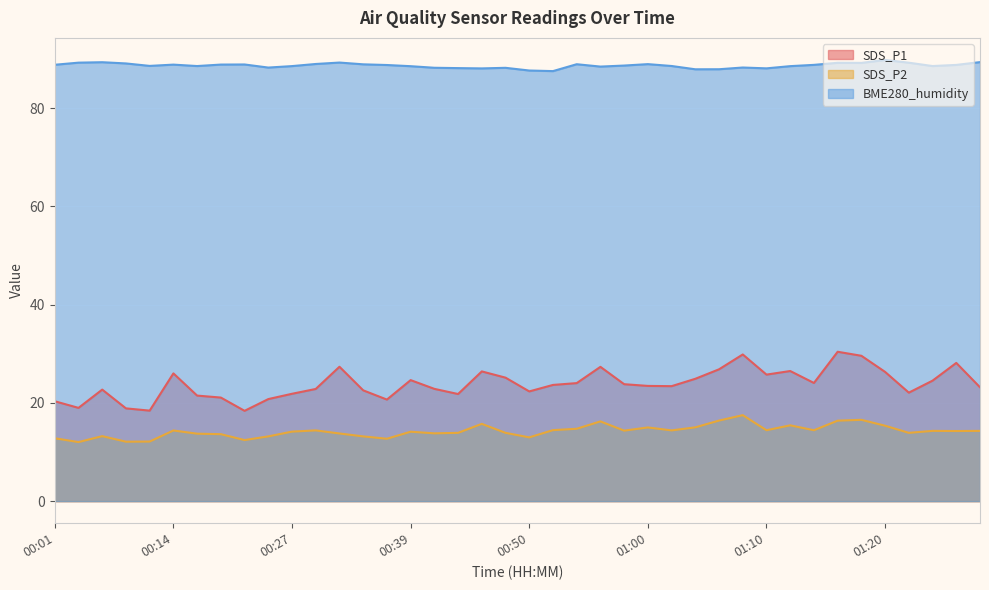

Rank the series at 01:08 from lowest to highest value.

SDS_P2, SDS_P1, BME280_humidity